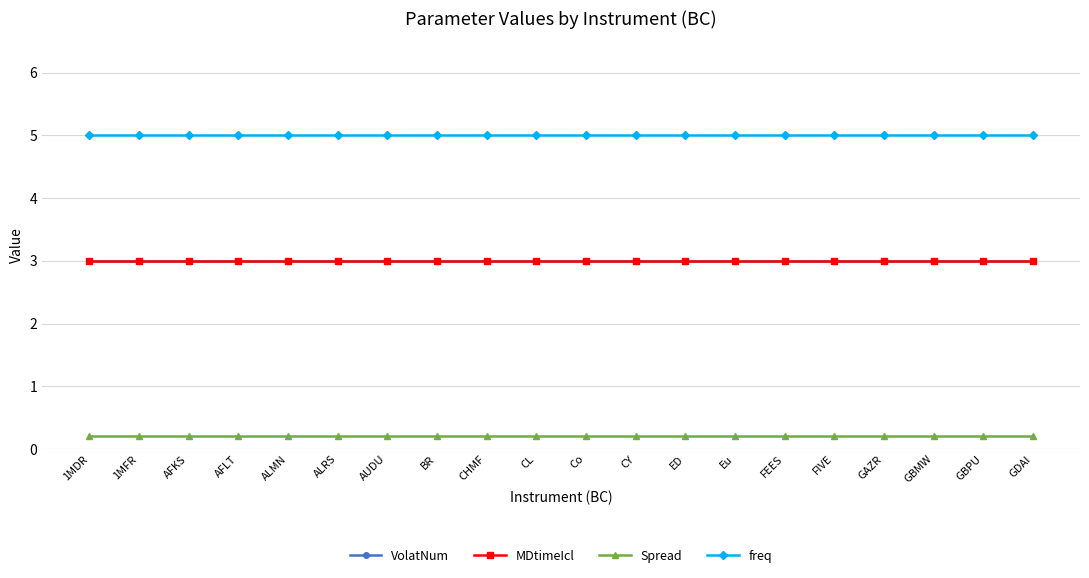

The value of VolatNum at ALRS is 1.0. True or false?

False